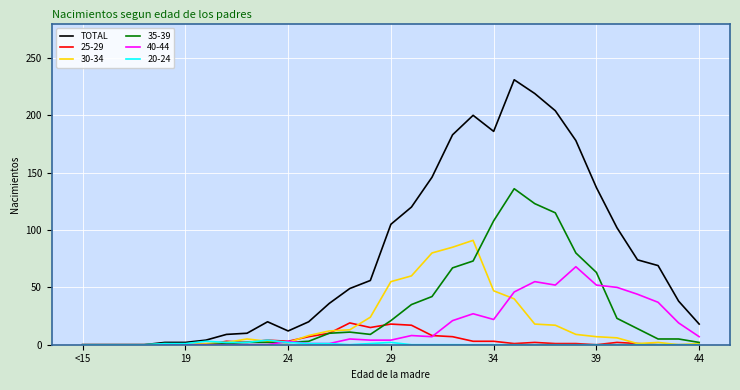

Which series has the widest spread of values?

TOTAL